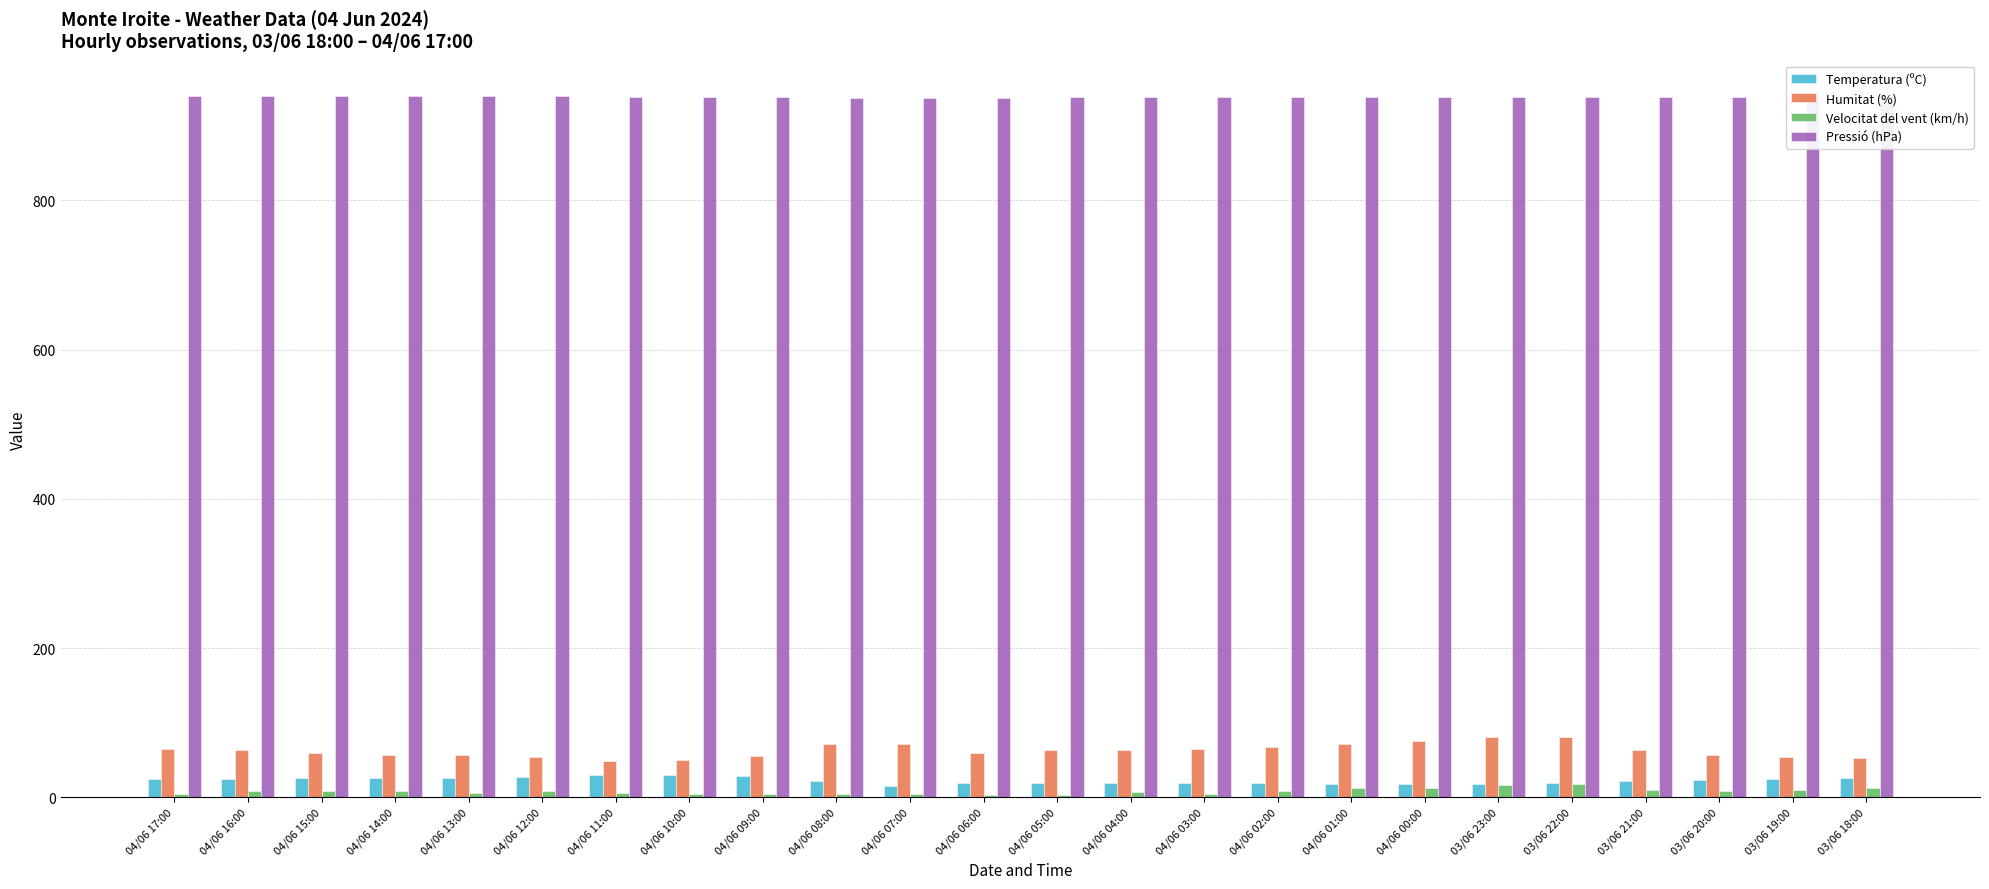

Reading left to right, transcribe all the data shown in this chart.

Temperatura (ºC): 24.6	24.3	25.6	26.1	26.3	27.4	30.1	29.9	28.3	21.4	15.2	18.9	19.0	19.4	19.8	19.2	18.5	18.5	18.5	19.1	21.8	23.1	24.0	25.3
Humitat (%): 65.0	64.0	60.0	57.0	57.0	54.0	49.0	50.0	56.0	72.0	72.0	60.0	64.0	64.0	65.0	67.0	71.0	76.0	81.0	81.0	63.0	57.0	54.0	53.0
Velocitat del vent (km/h): 4.0	8.0	8.0	9.0	6.0	8.0	6.0	5.0	4.0	5.0	4.0	3.0	3.0	7.0	5.0	9.0	12.0	12.0	17.0	18.0	10.0	9.0	10.0	13.0
Pressió (hPa): 940.0	940.0	940.0	940.0	940.0	940.0	939.0	939.0	938.0	937.0	937.0	937.0	938.0	938.0	939.0	939.0	939.0	939.0	939.0	939.0	939.0	939.0	940.0	940.0